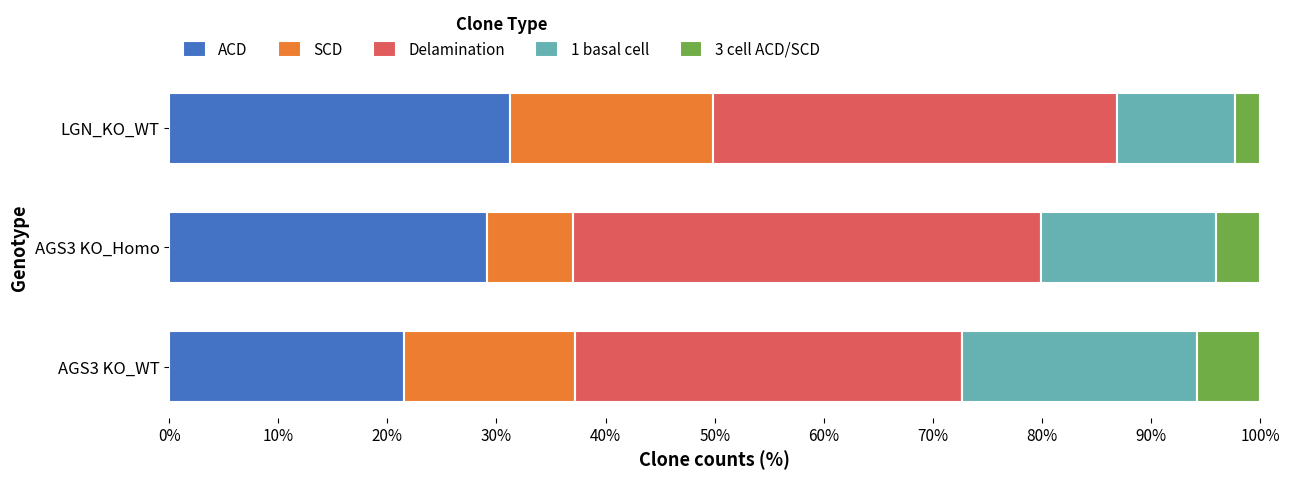

Is it true that ACD equals 21.5 at AGS3 KO_WT?

True